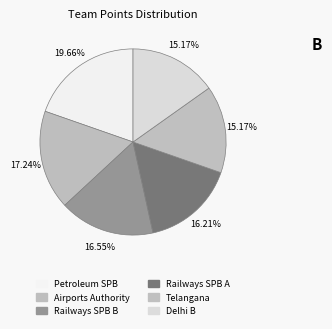

What is the smallest slice in the pie chart?

Telangana